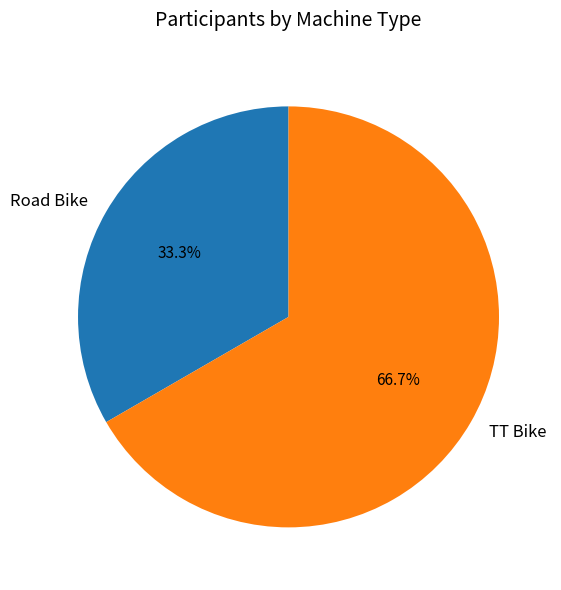

Is it true that TT Bike is 72% of the pie?

False